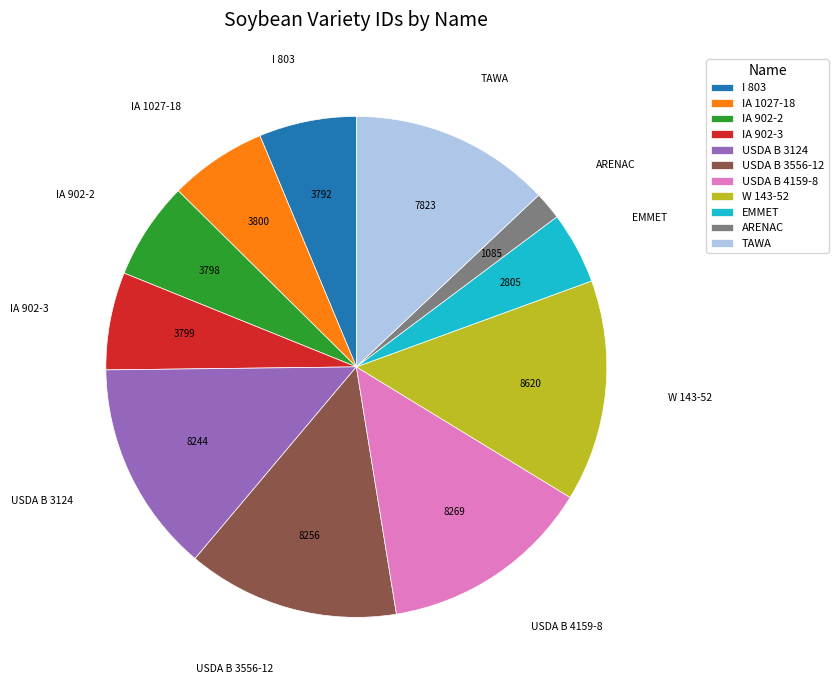

Is the sum of IA 1027-18 and ARENAC greater than half?

No